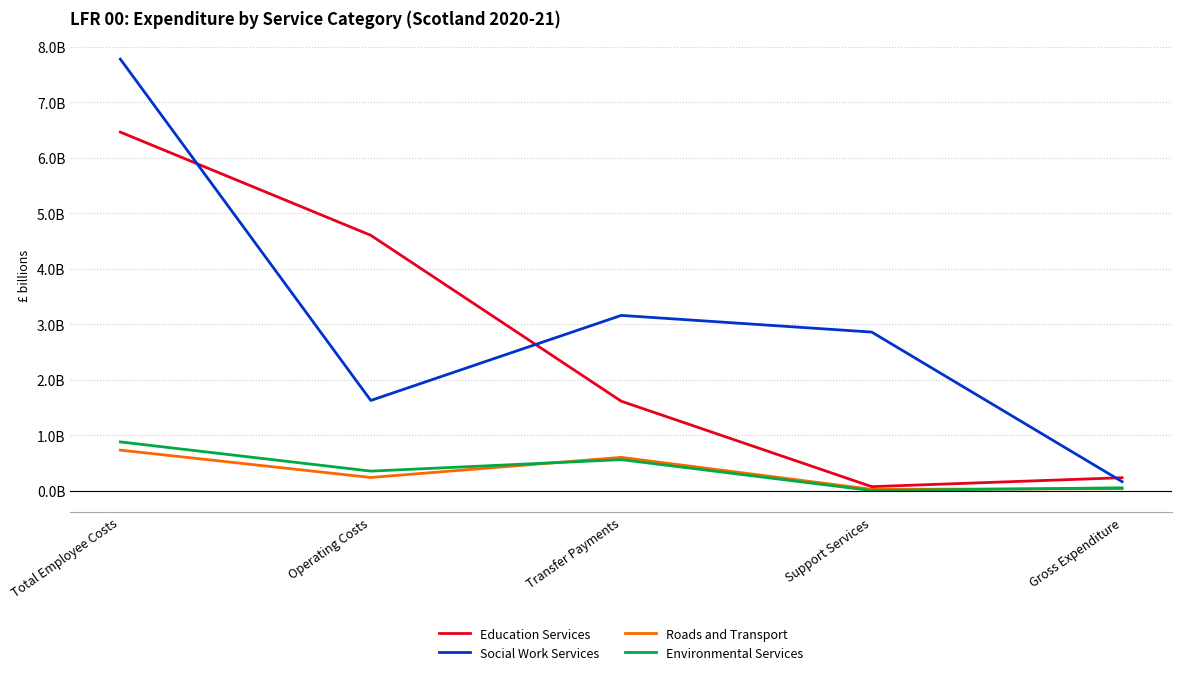

What is the difference between the second highest and second lowest values in the Environmental Services series?

0.5